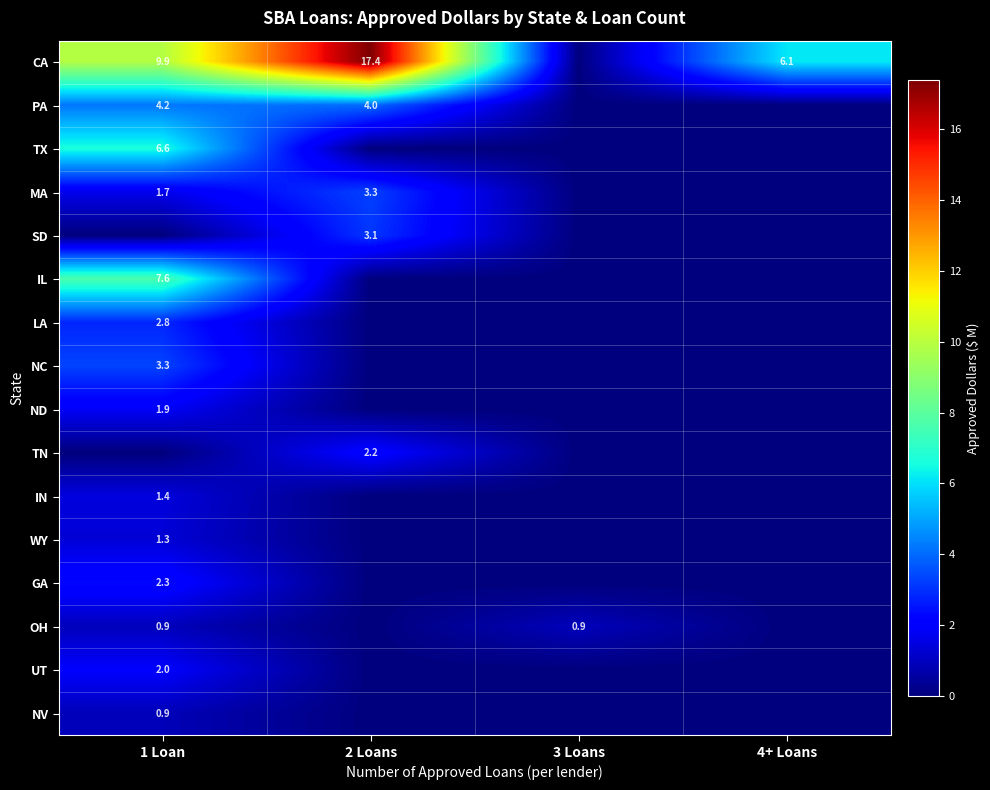

True or false: ND has a value of 1.9 at 1 Loan.

True